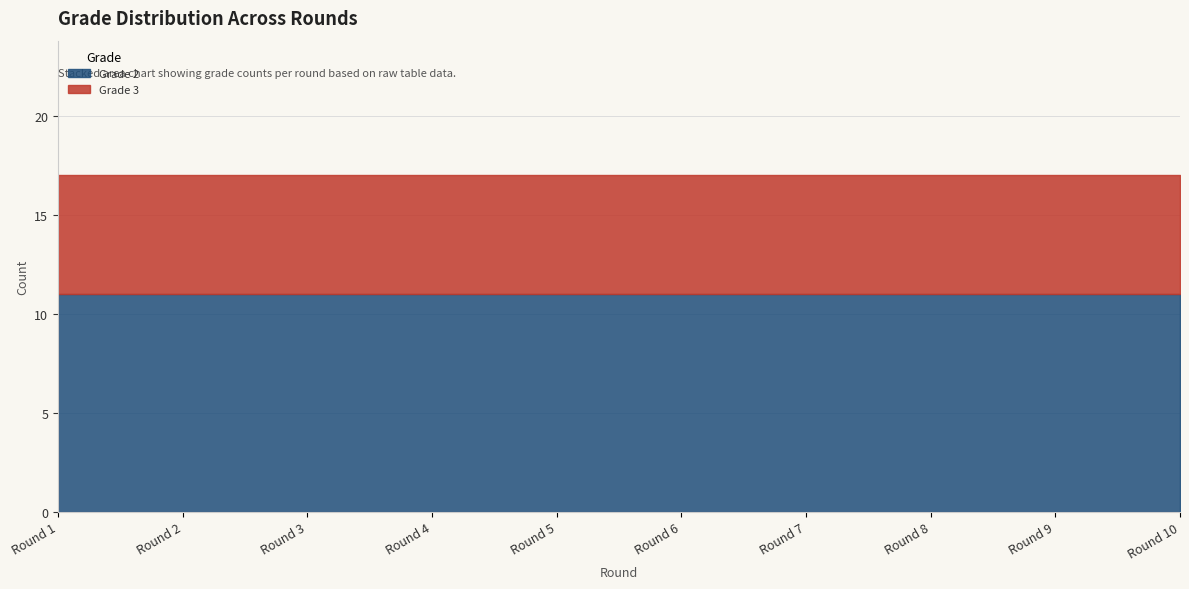

True or false: Grade 2 has a value of 7 at Round 5.

False